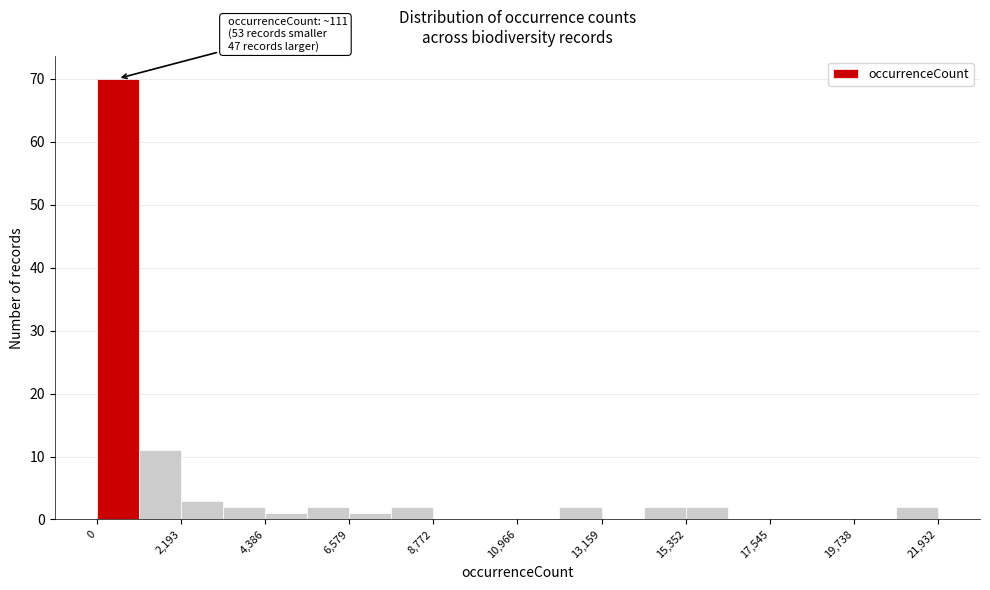

Read against the x-axis, roughly where is the centre of the tallest bar?

500